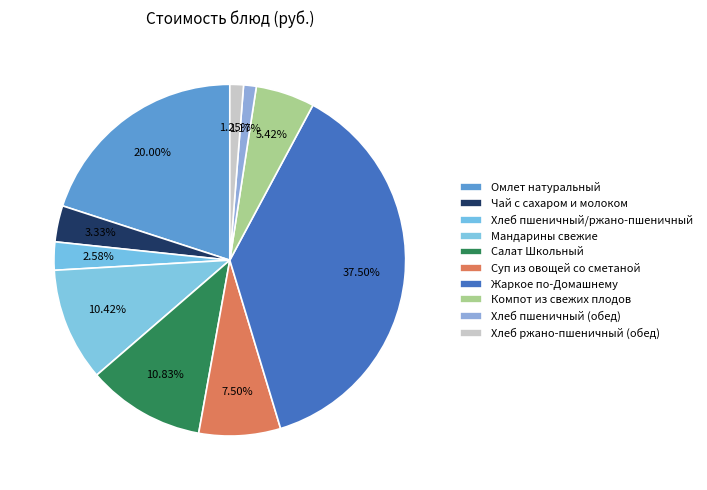

To the nearest percent, what is the combined percentage of Суп из овощей со сметаной and Чай с сахаром и молоком?

11%